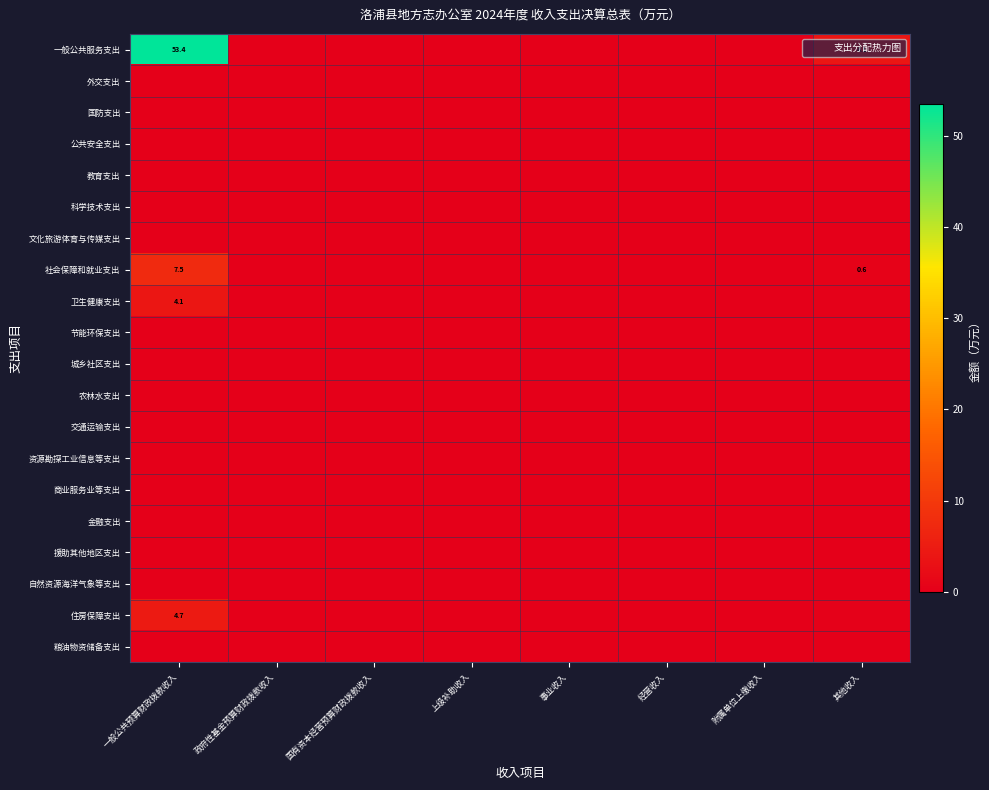

Which has a higher value, 上级补助收入 or 国有资本经营预算财政拨款收入?

上级补助收入